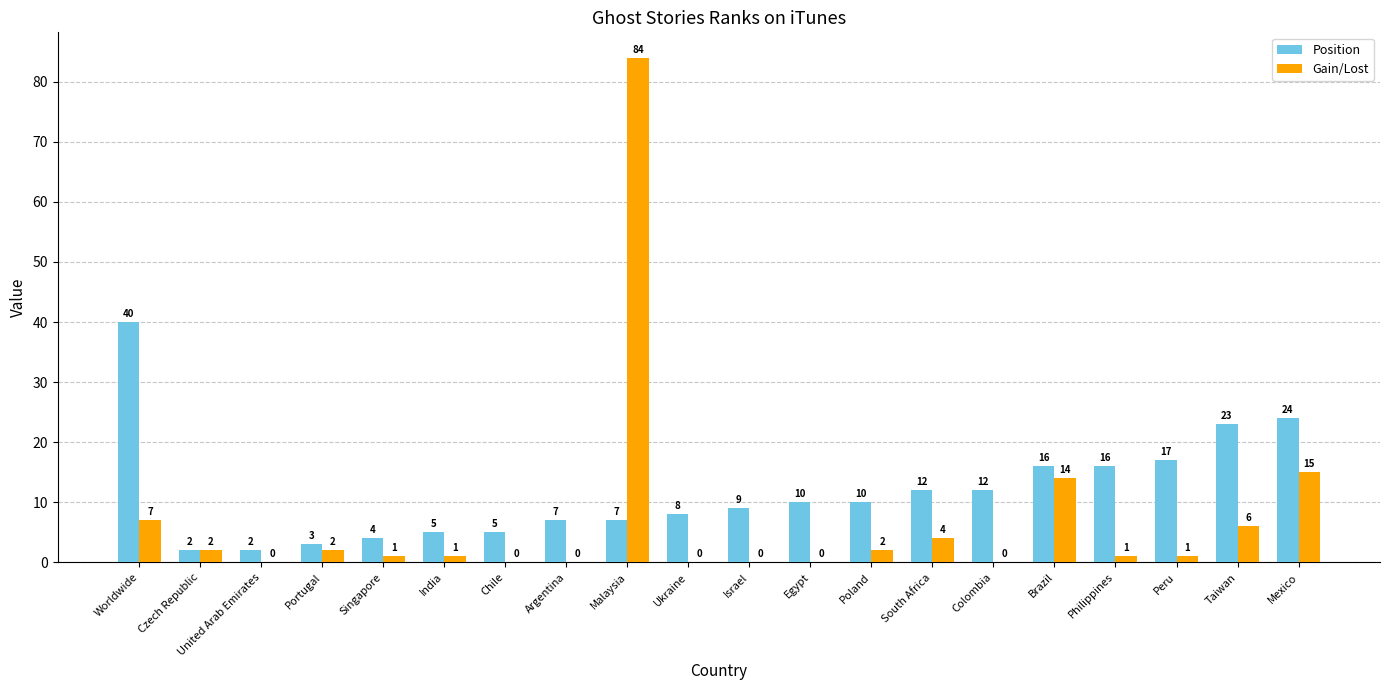

At which label does Gain/Lost reach its peak?

Malaysia